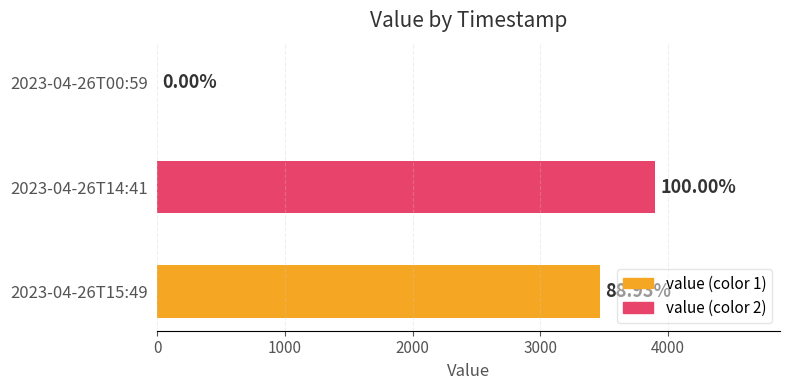

What is the greatest value displayed?

3904